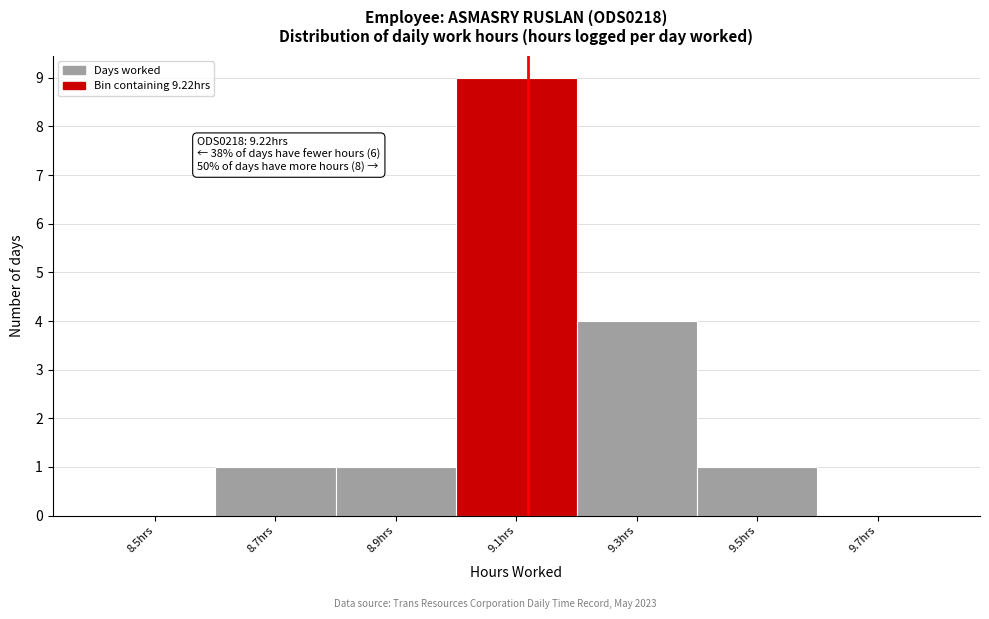

Reading left to right, extract all data points from this chart.

8.5hrs=0	8.7hrs=1	8.9hrs=1	9.1hrs=9	9.3hrs=4	9.5hrs=1	9.7hrs=0